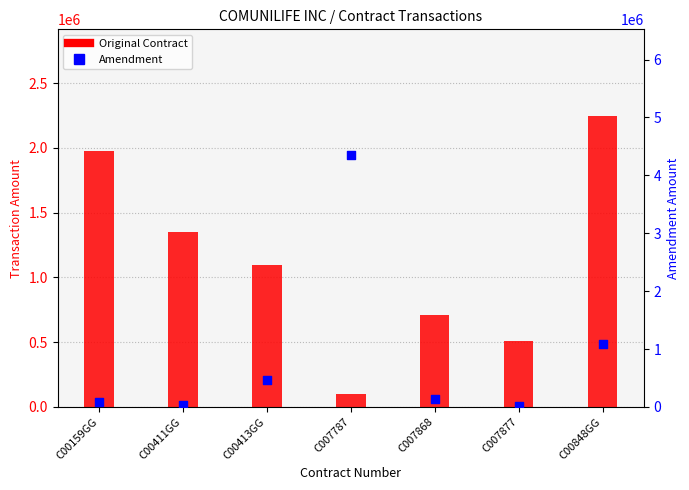

Which series reaches the maximum Y coordinate?

Amendment